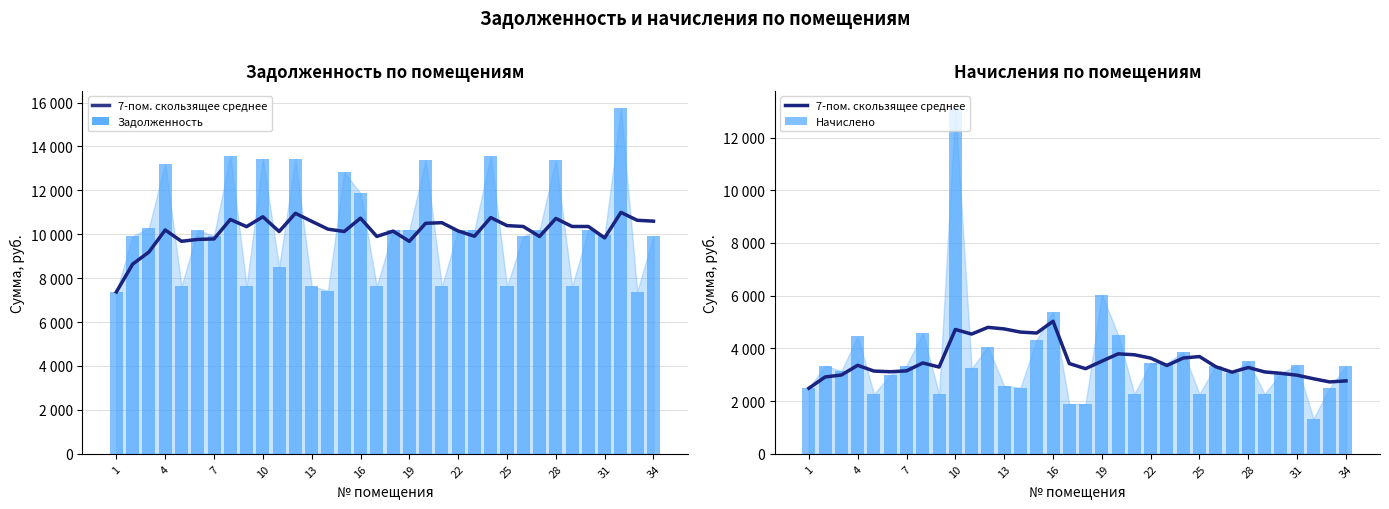

At 10, list the series in order from largest to smallest.

Задолженность, Начислено, 7-пом. скользящее среднее